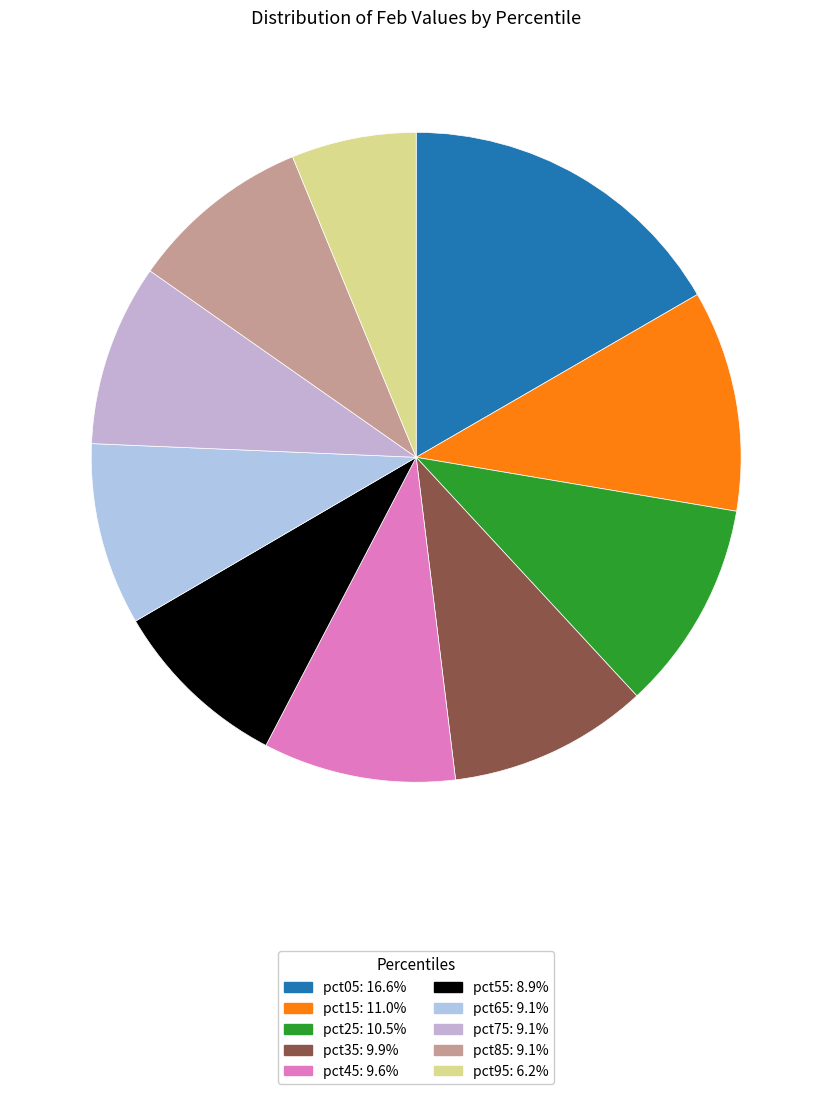

What percentage is the pct15 slice, to the nearest percent?

11%